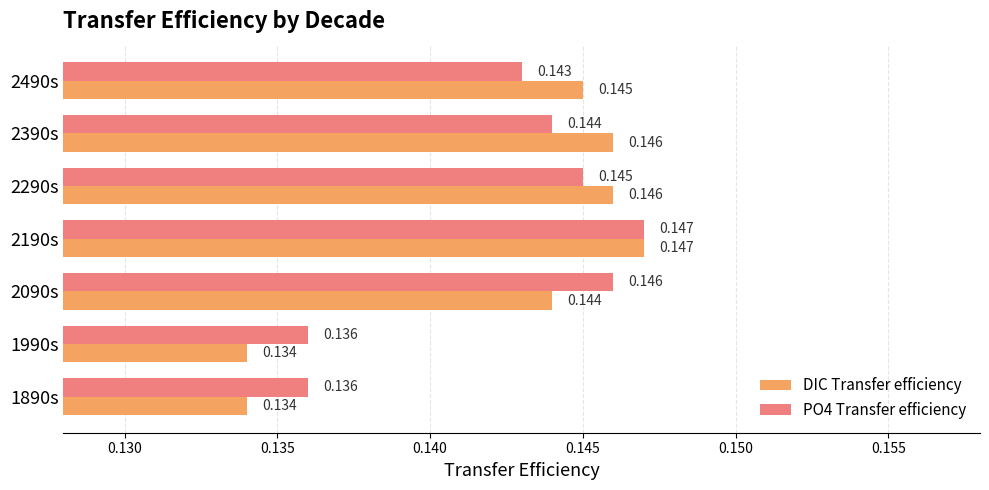

Which series has the widest spread of values?

DIC Transfer efficiency